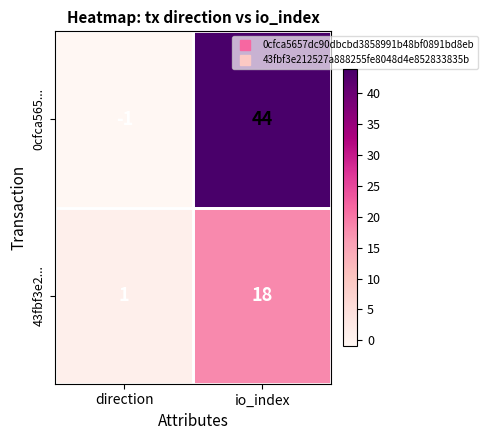

The 0cfca565... series shows 0 at direction. True or false?

False